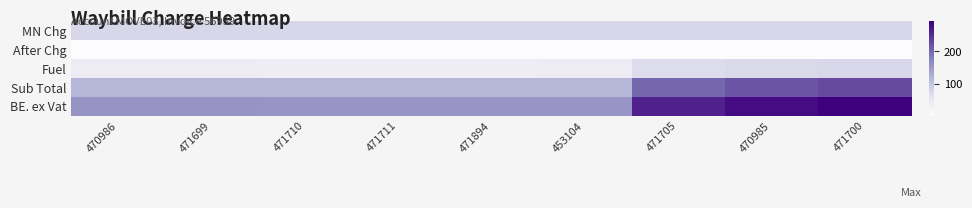

Reading right to left, list all the values displayed in this chart.

MN Chg: 471700=77.8	470985=77.8	471705=77.8	453104=77.8	471894=77.8	471711=77.8	471710=77.8	471699=77.8	470986=77.8
After Chg: 471700=2.1	470985=2.1	471705=2.1	453104=2.1	471894=2.1	471711=2.1	471710=2.1	471699=2.1	470986=2.1
Fuel: 471700=77.1	470985=75.3	471705=69.8	453104=41.2	471894=40.4	471711=40.4	471710=40.4	471699=41.2	470986=41.2
Sub Total: 471700=225.6	470985=217.6	471705=201.7	453104=118.6	471894=118.1	471711=118.1	471710=118.1	471699=119.0	470986=119.0
BE. ex Vat: 471700=293.2	470985=282.9	471705=262.2	453104=154.2	471894=153.6	471711=153.6	471710=153.6	471699=154.6	470986=154.6